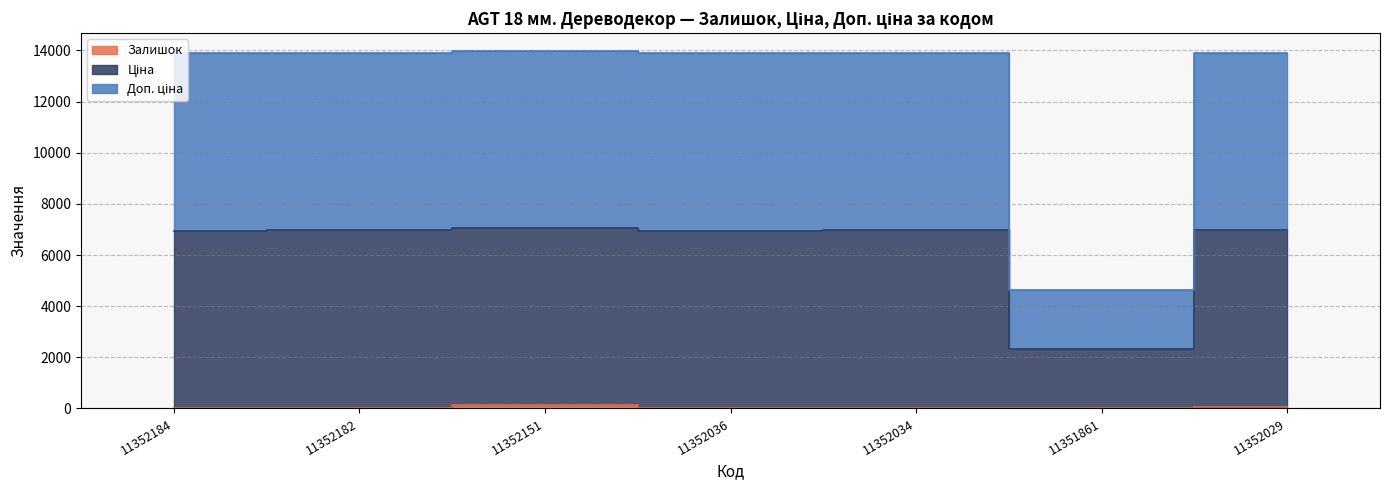

What are all the series names shown in the legend?

Залишок, Ціна, Доп. ціна